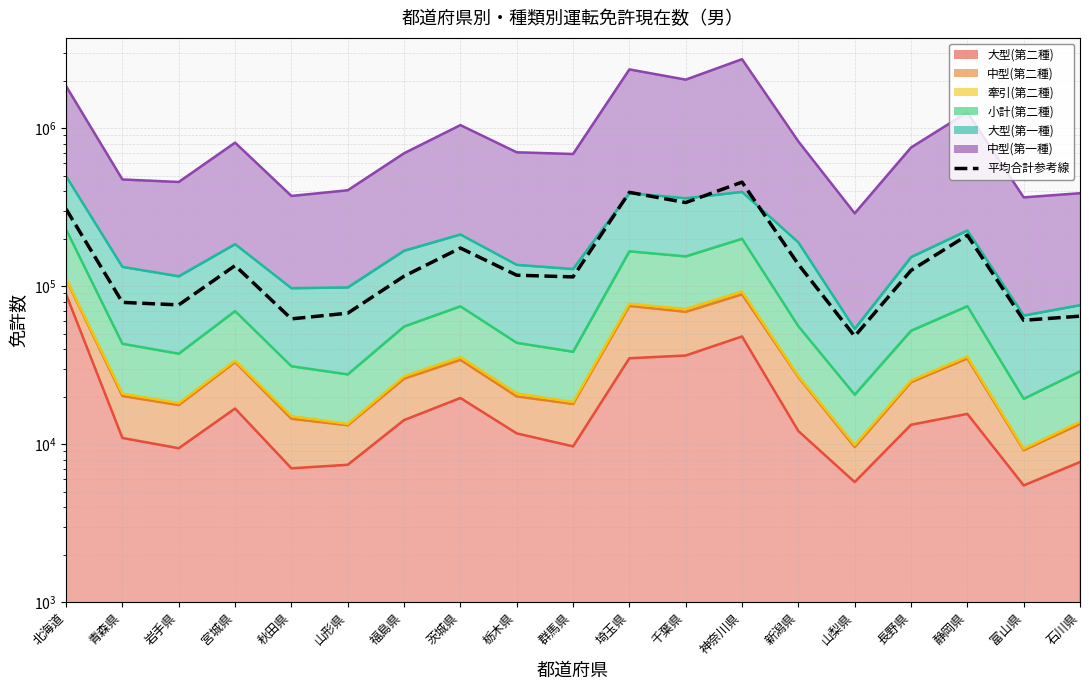

List the labels in order of value, largest first.

神奈川県, 埼玉県, 千葉県, 北海道, 静岡県, 茨城県, 新潟県, 宮城県, 長野県, 栃木県, 福島県, 群馬県, 青森県, 岩手県, 山形県, 石川県, 秋田県, 富山県, 山梨県